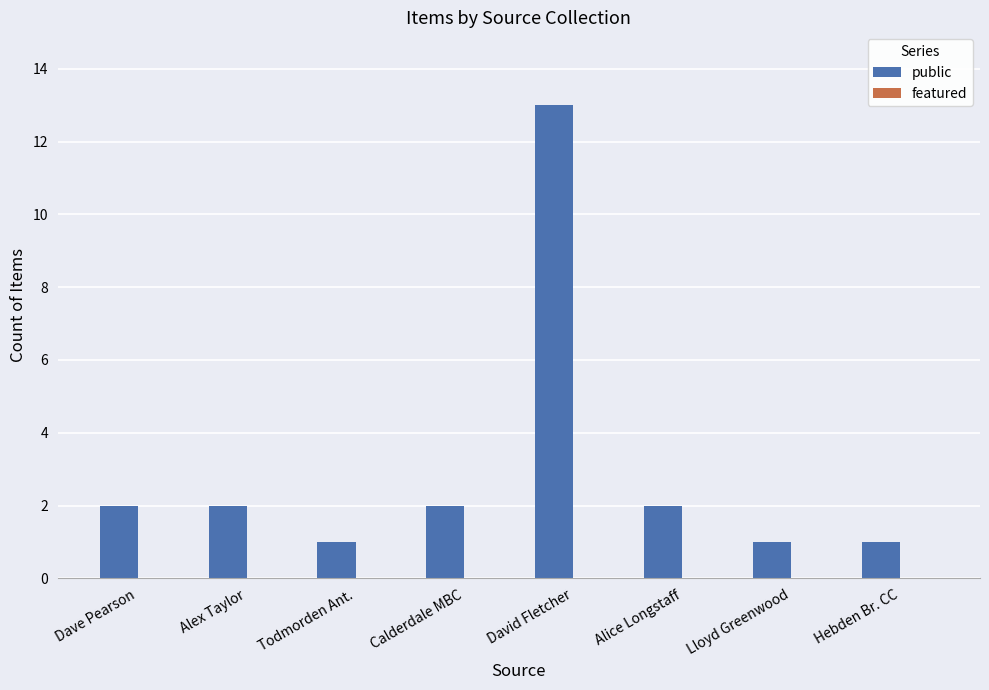

Does the chart contain any negative values?

No